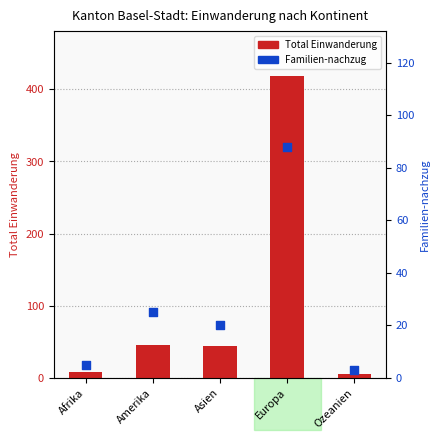

Which series has the widest spread of Y values?

Total Einwanderung